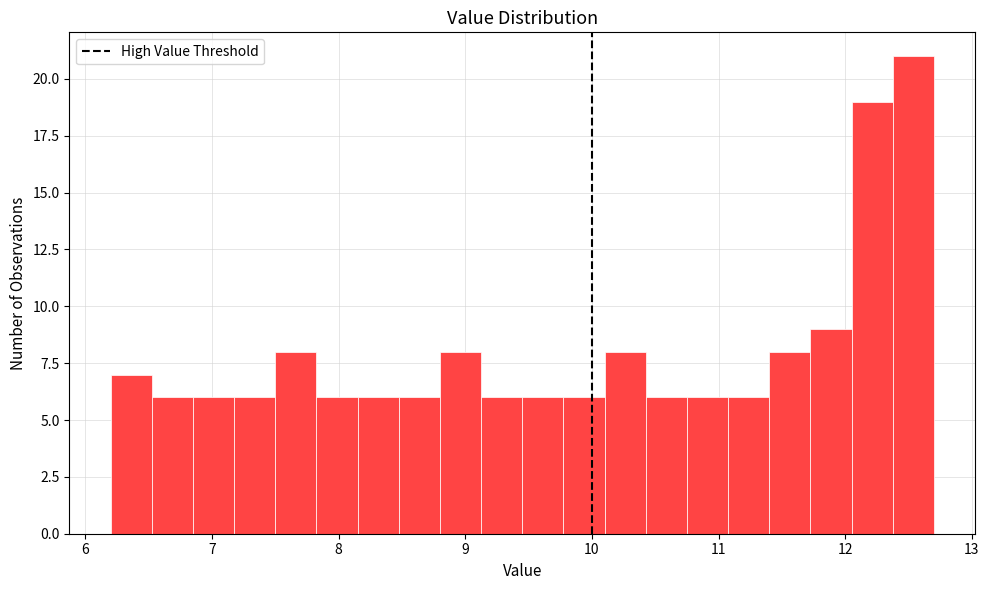

Around what value on the x-axis is the tallest bar? Give the approximate position of its centre, as read against the axis.

12.5